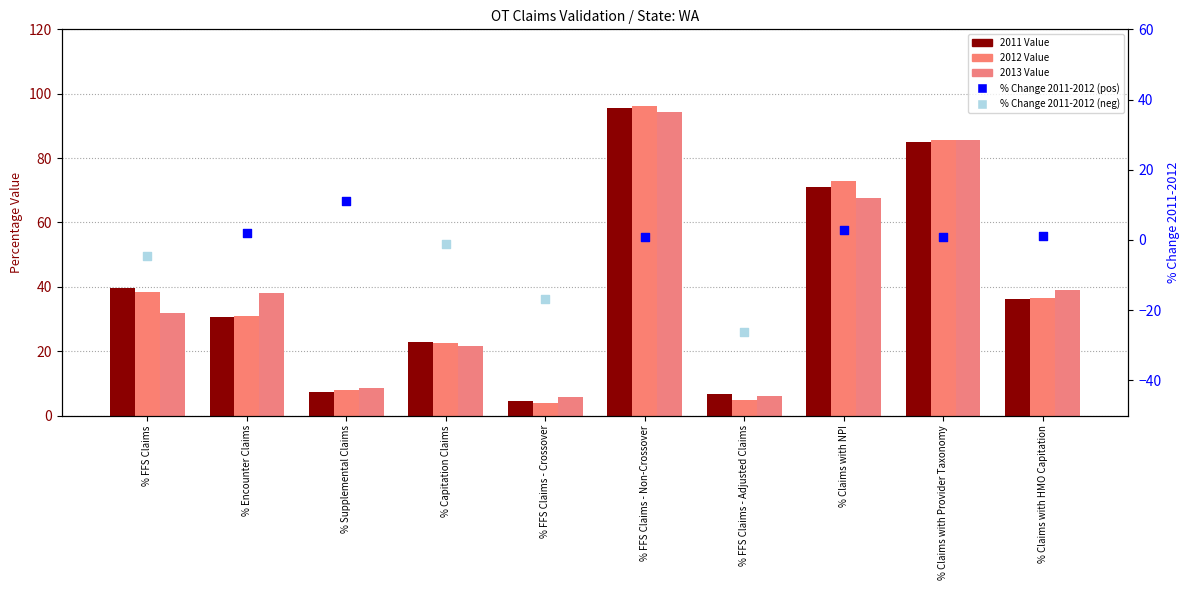

At which category is the sum across all series the highest?

% FFS Claims - Non-Crossover